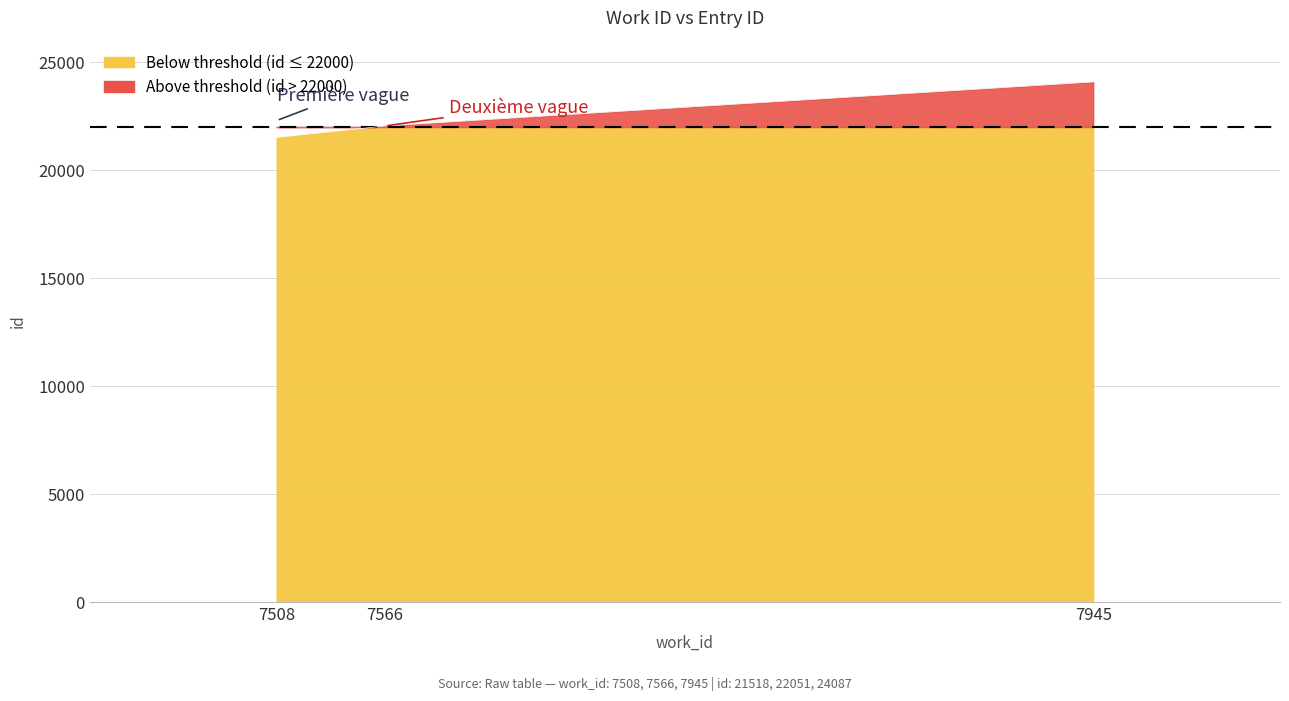

What is the change in value from 7508 to 7945?

+2569